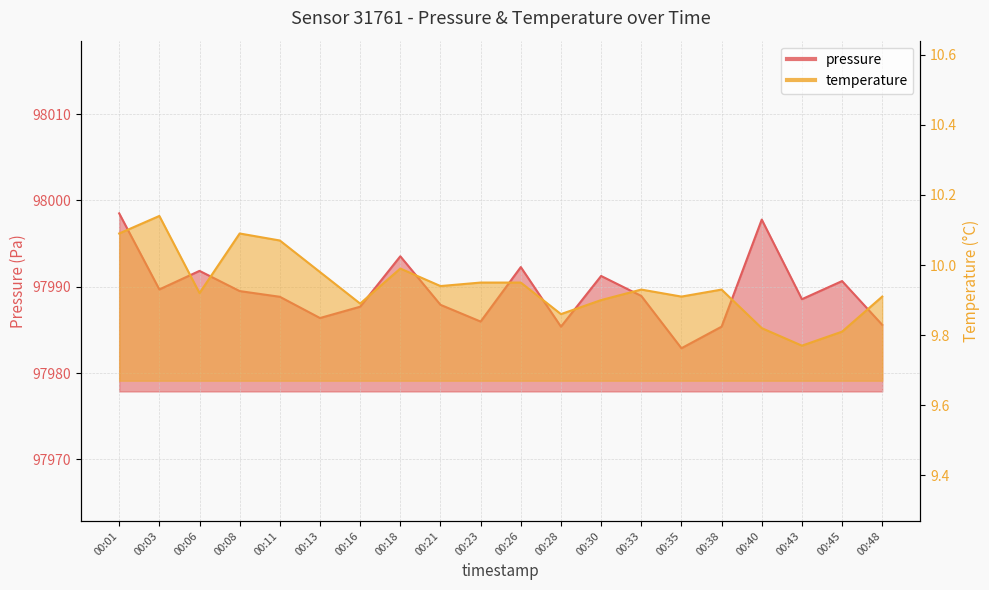

At how many categories does at least one series exceed 84464?

20